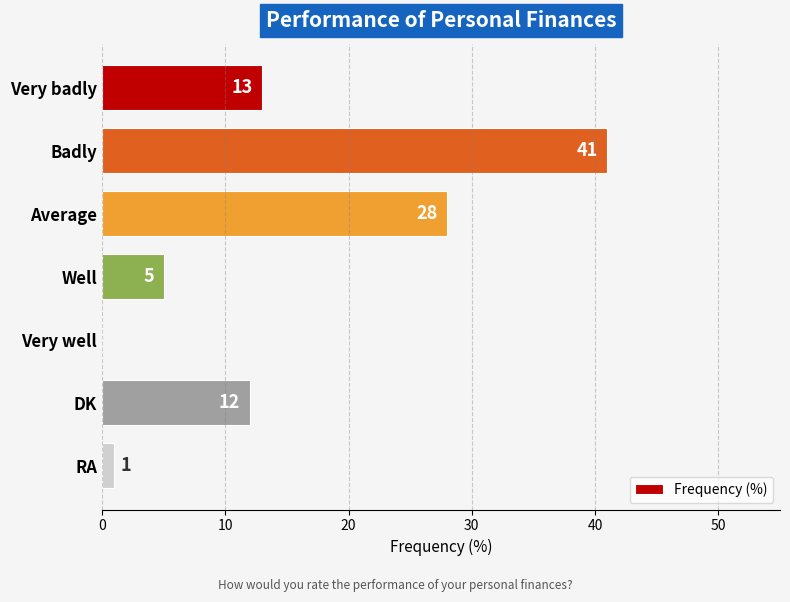

Approximately how many times larger is the value at DK compared to Badly?

0.3